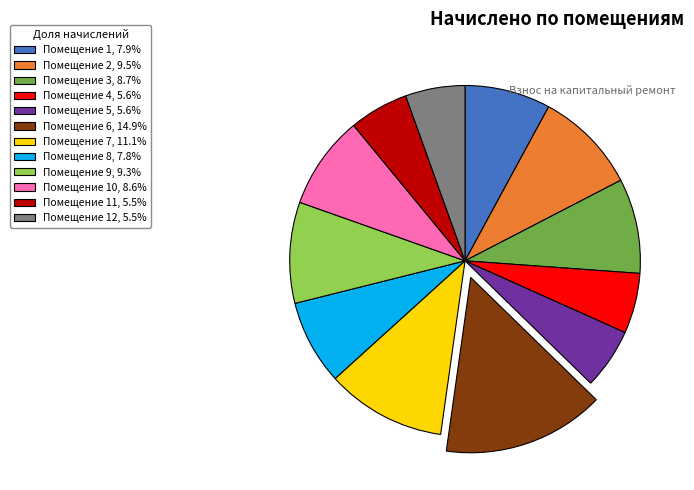

Do Помещение 1, 7.9% and Помещение 12, 5.5% together represent more than half of the pie?

No